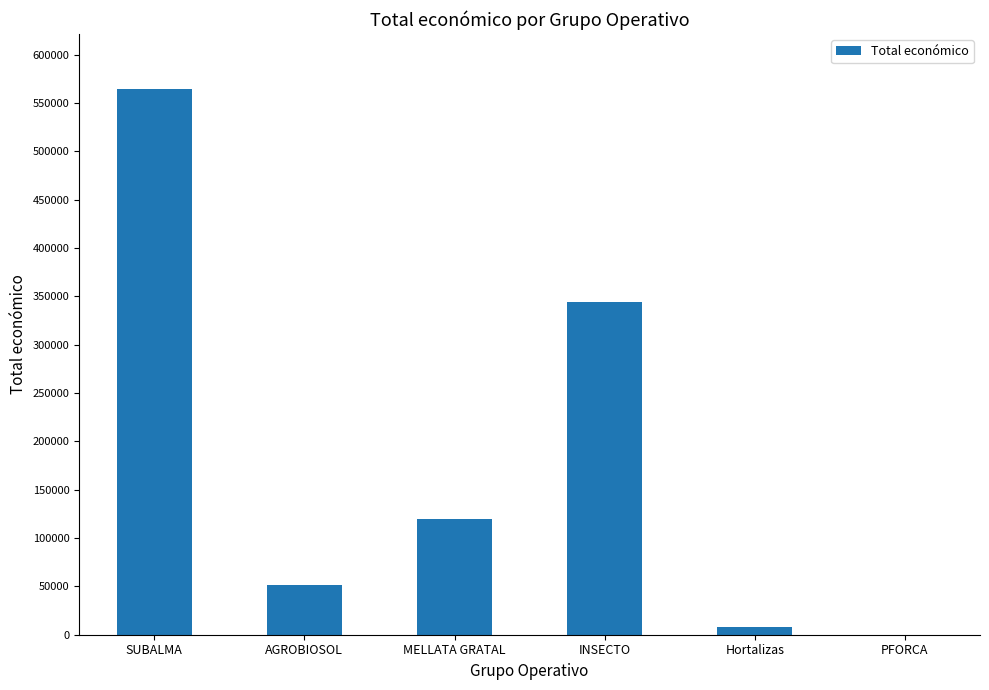

What is the greatest value displayed?

564758